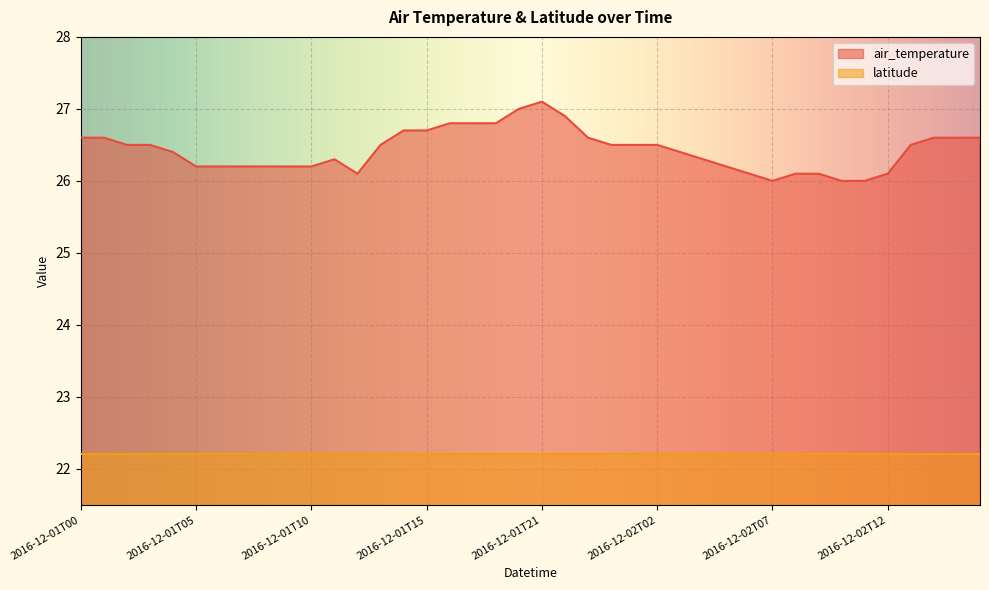

The chart shows a value of 26.6 at 2016-12-02T15. True or false?

True